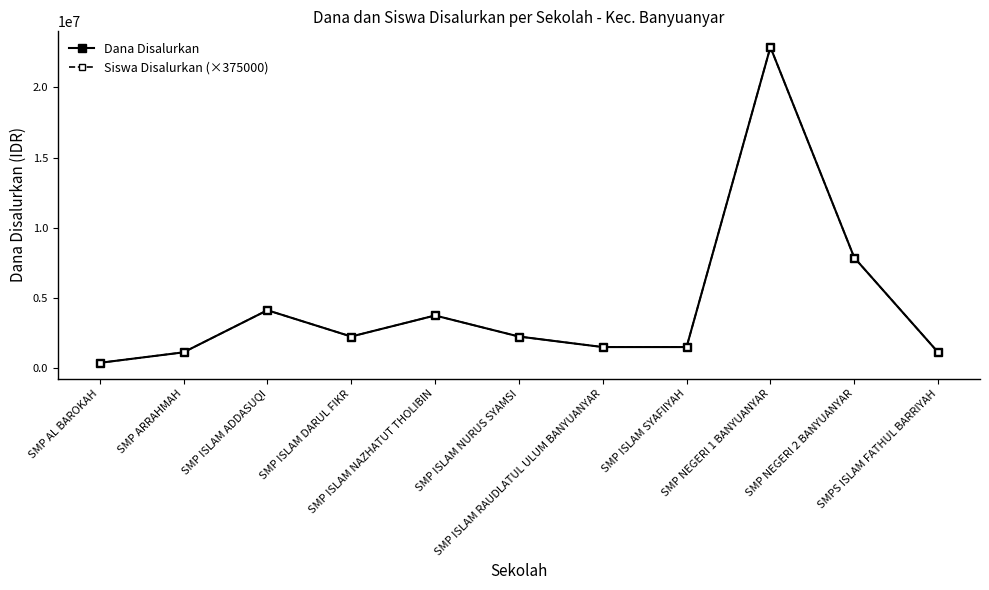

True or false: Dana Disalurkan and Siswa Disalurkan (×375000) intersect in this chart.

False